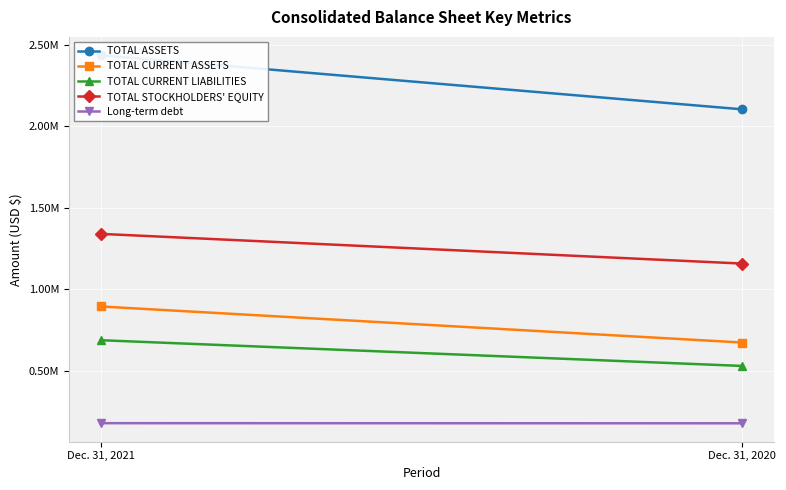

True or false: Long-term debt has a value of 303052 at Dec. 31, 2021.

False